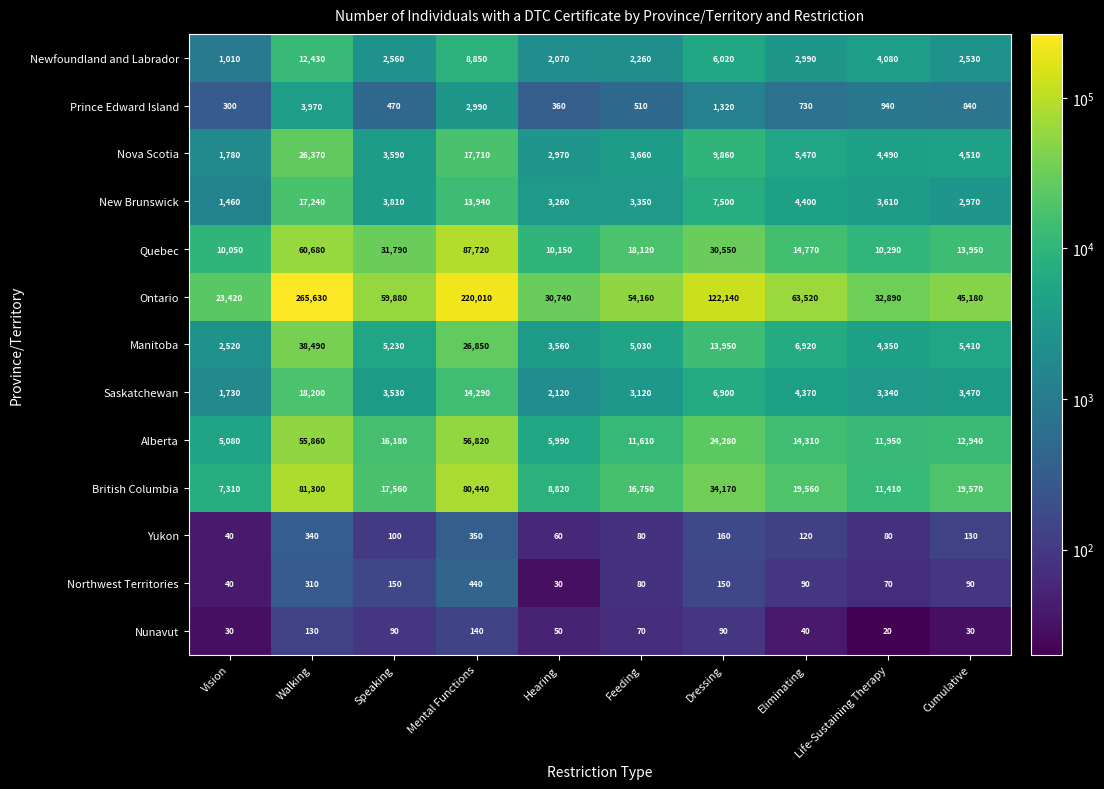

True or false: Newfoundland and Labrador has a value of 1010 at Vision.

True